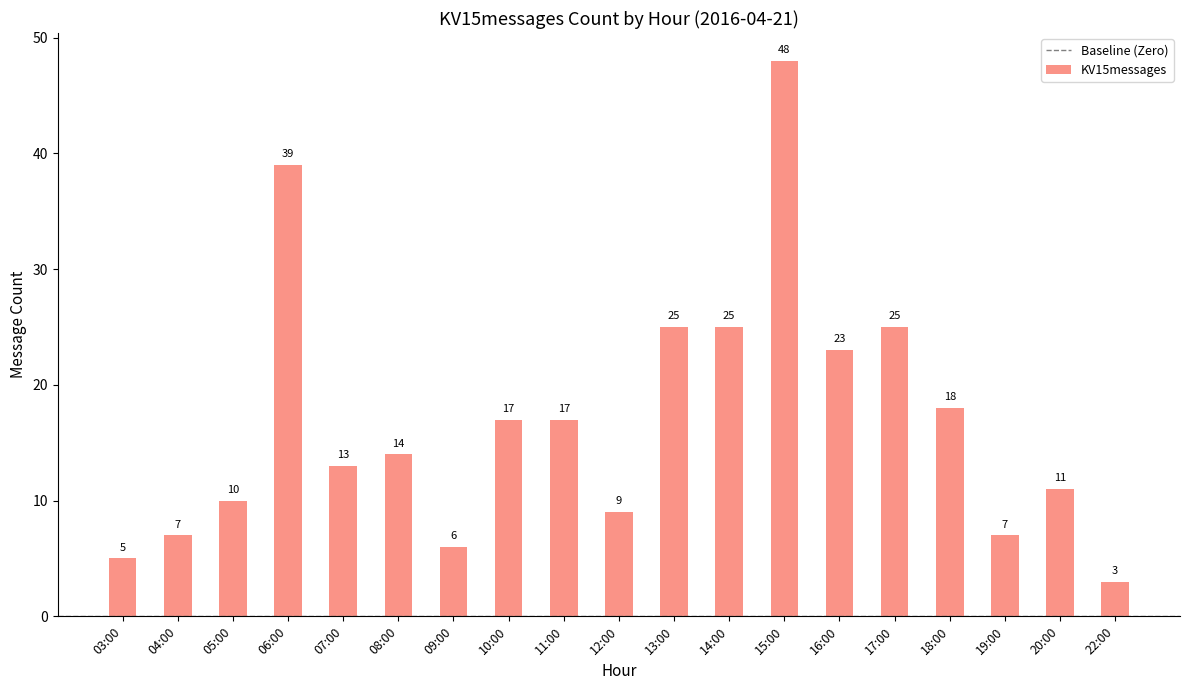

Is it true that the value at 08:00 is 4?

False